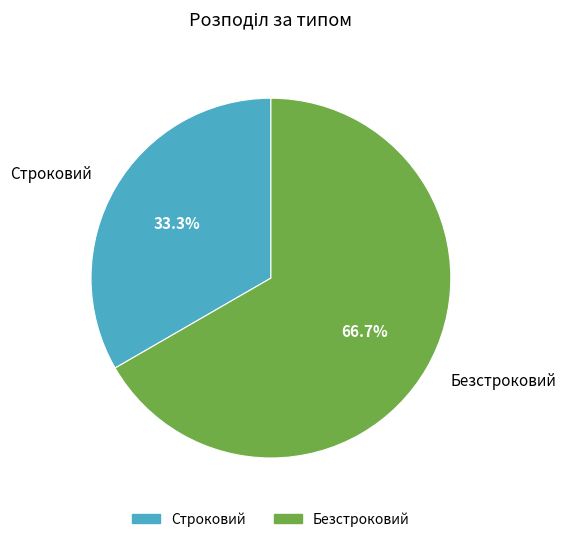

True or false: Безстроковий accounts for 74% of the total.

False